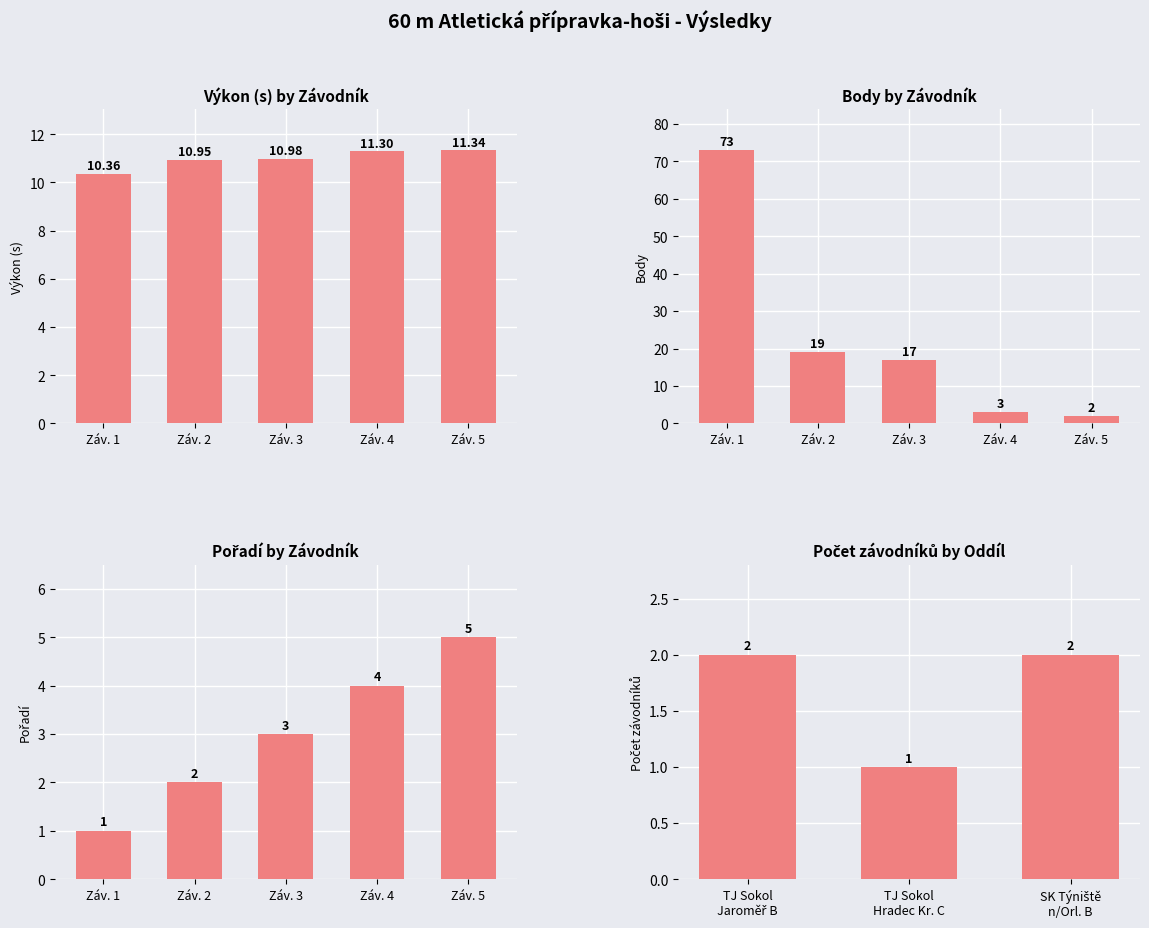

At how many categories does at least one series exceed 50?

1